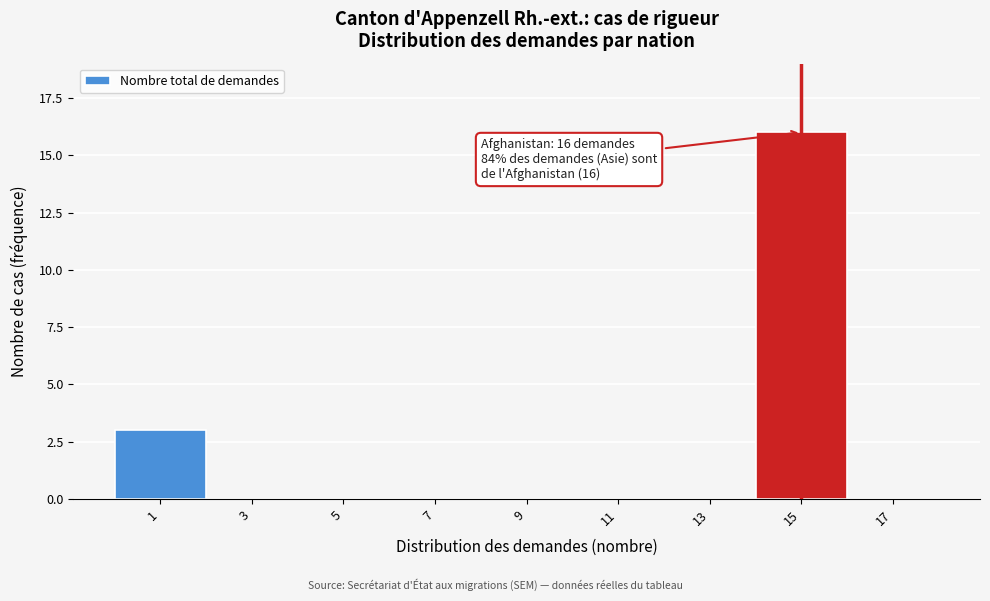

Reading right to left, list all the values displayed in this chart.

17=0	15=16	13=0	11=0	9=0	7=0	5=0	3=0	1=3